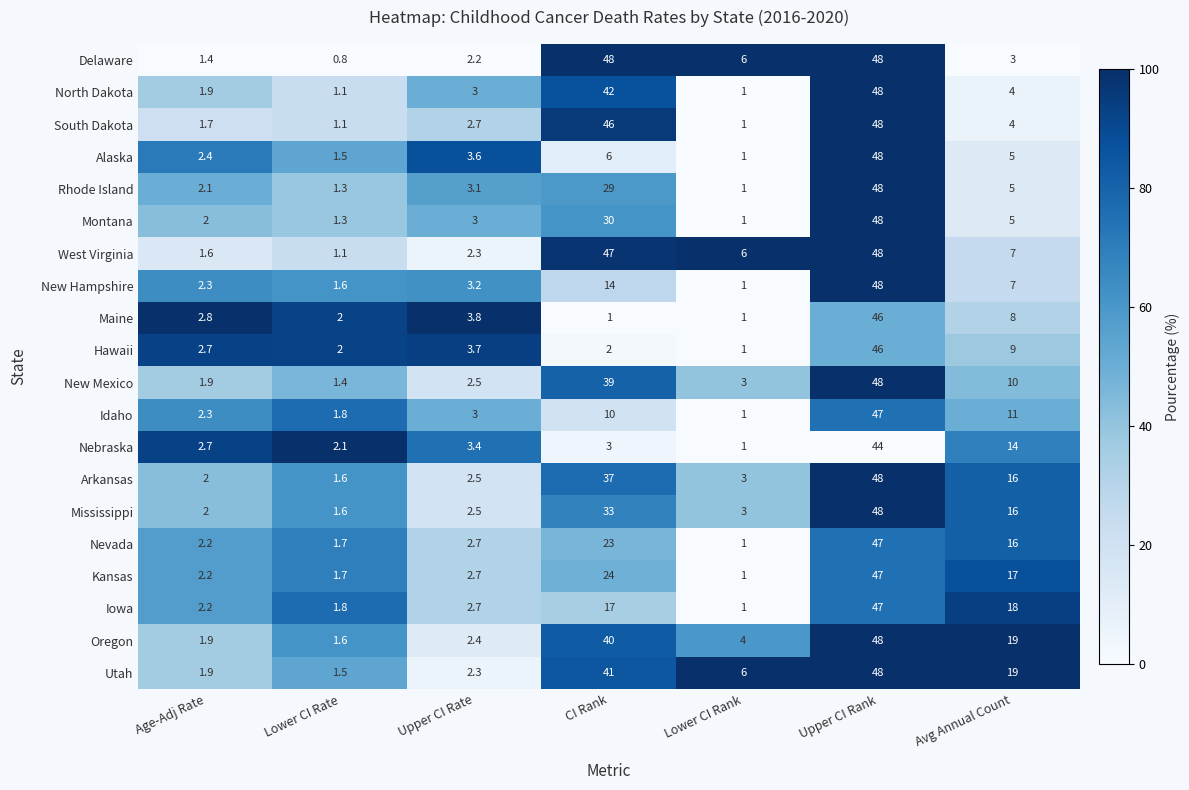

Which series has the largest range (max minus min)?

Delaware